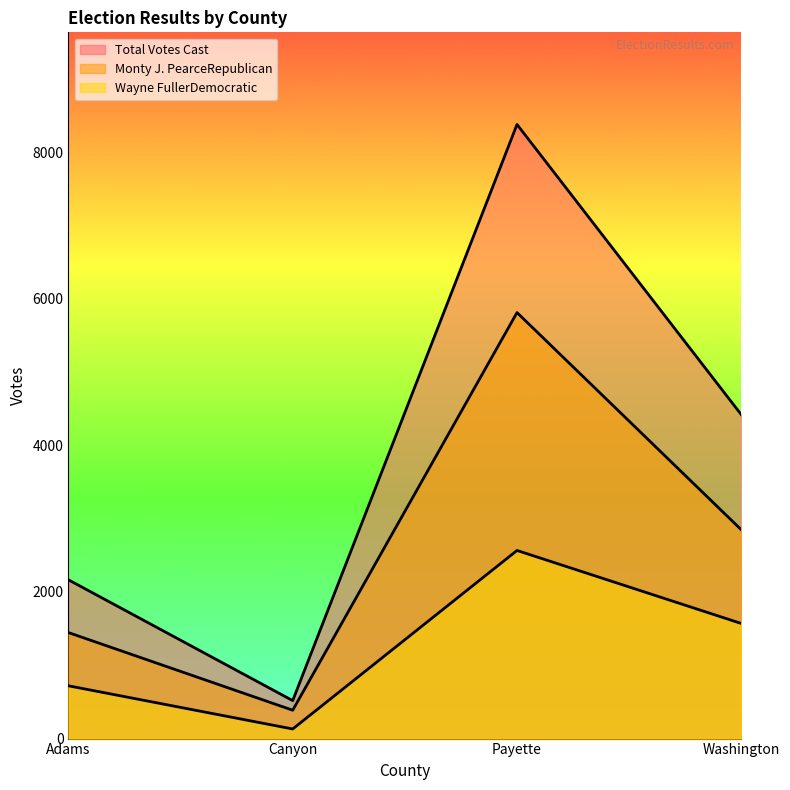

Where is Wayne FullerDemocratic nearest to the value 1348?

Washington